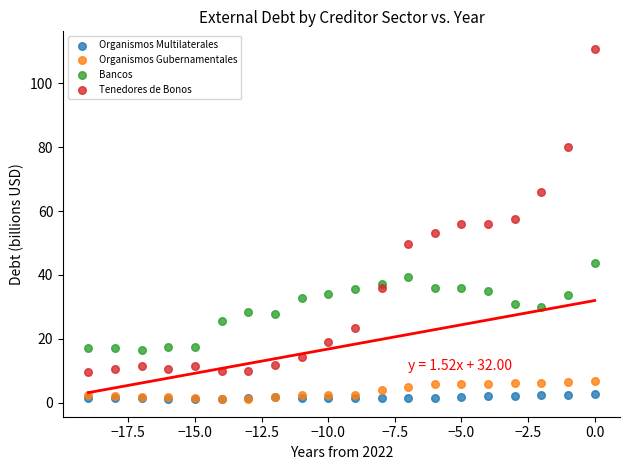

In the Tenedores de Bonos series, what Y value is closest to 60?

57.6